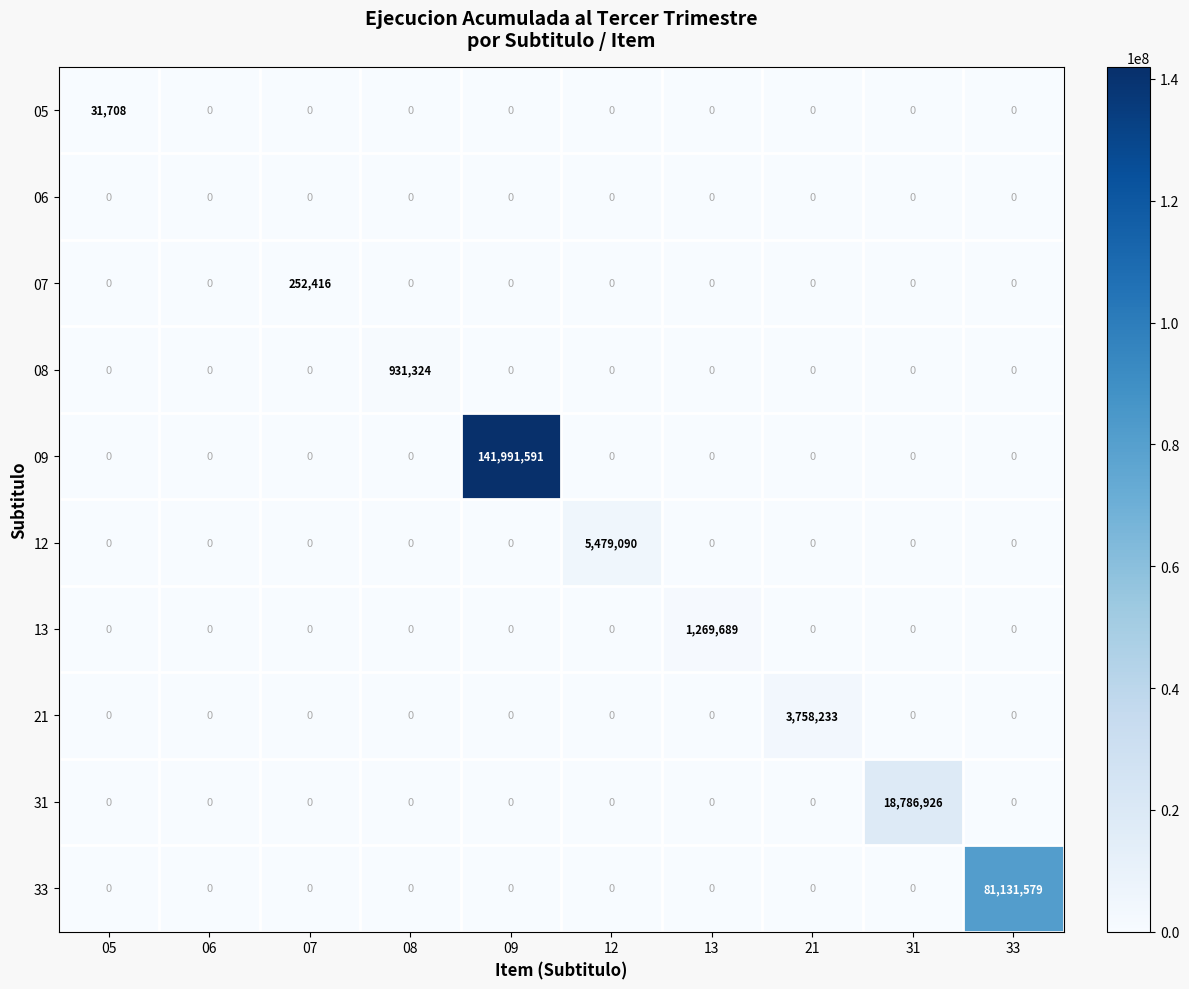

Rank the series by their maximum value, from lowest to highest.

06, 05, 07, 08, 13, 21, 12, 31, 33, 09